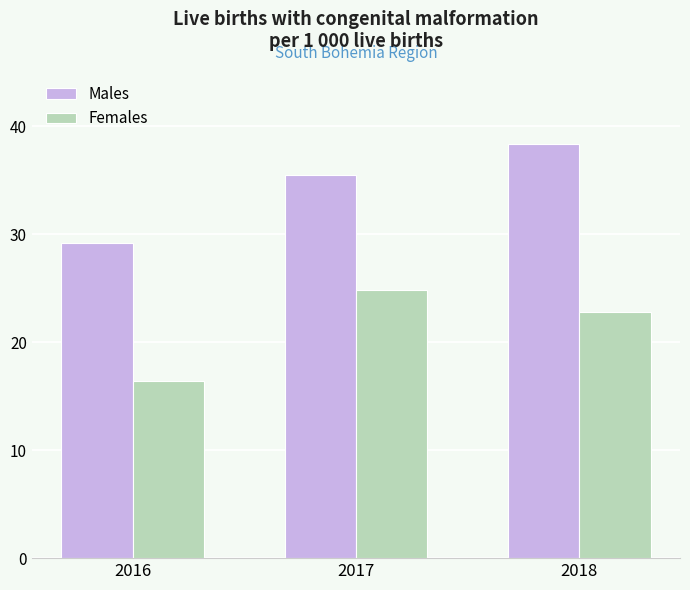

Reading left to right, what are all the values shown in this chart?

Males: 29.2	35.4	38.3
Females: 16.4	24.8	22.8